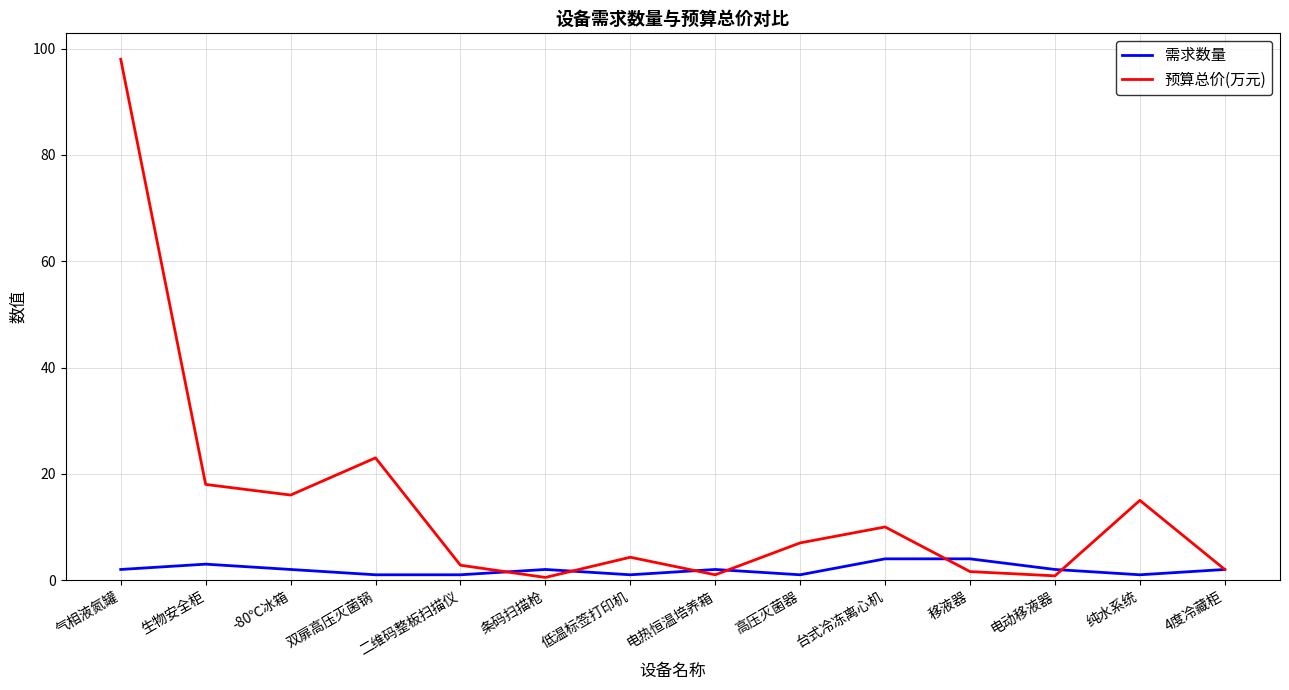

At which category is the sum across all series the highest?

气相液氮罐